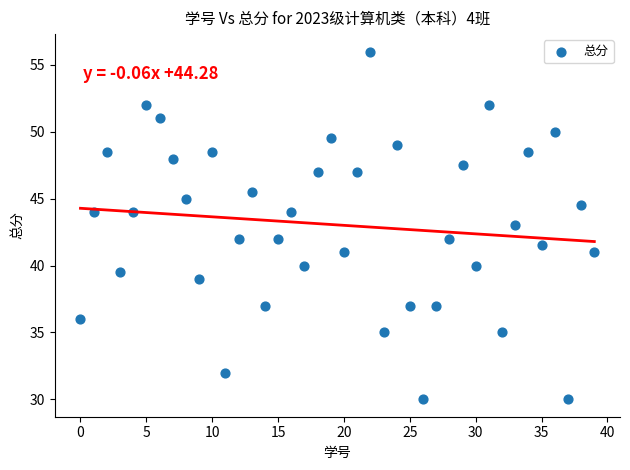

What is the range of Y values (max minus min)?

26.0